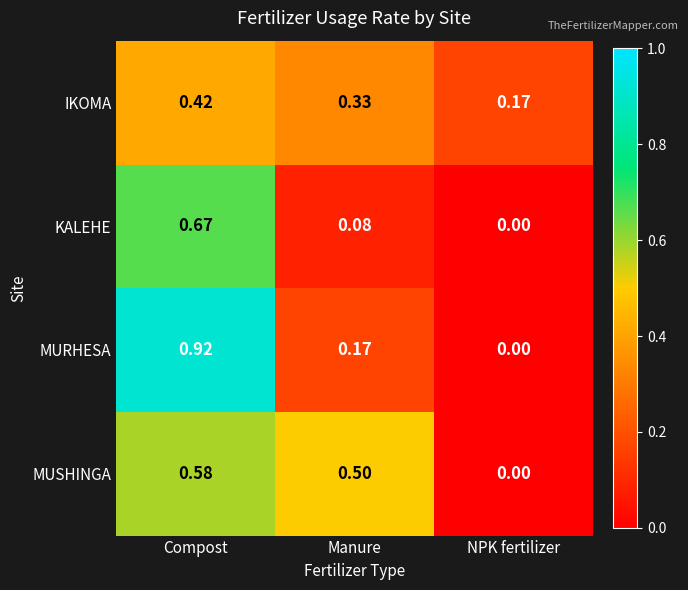

Where is MURHESA nearest to the value 0?

NPK fertilizer